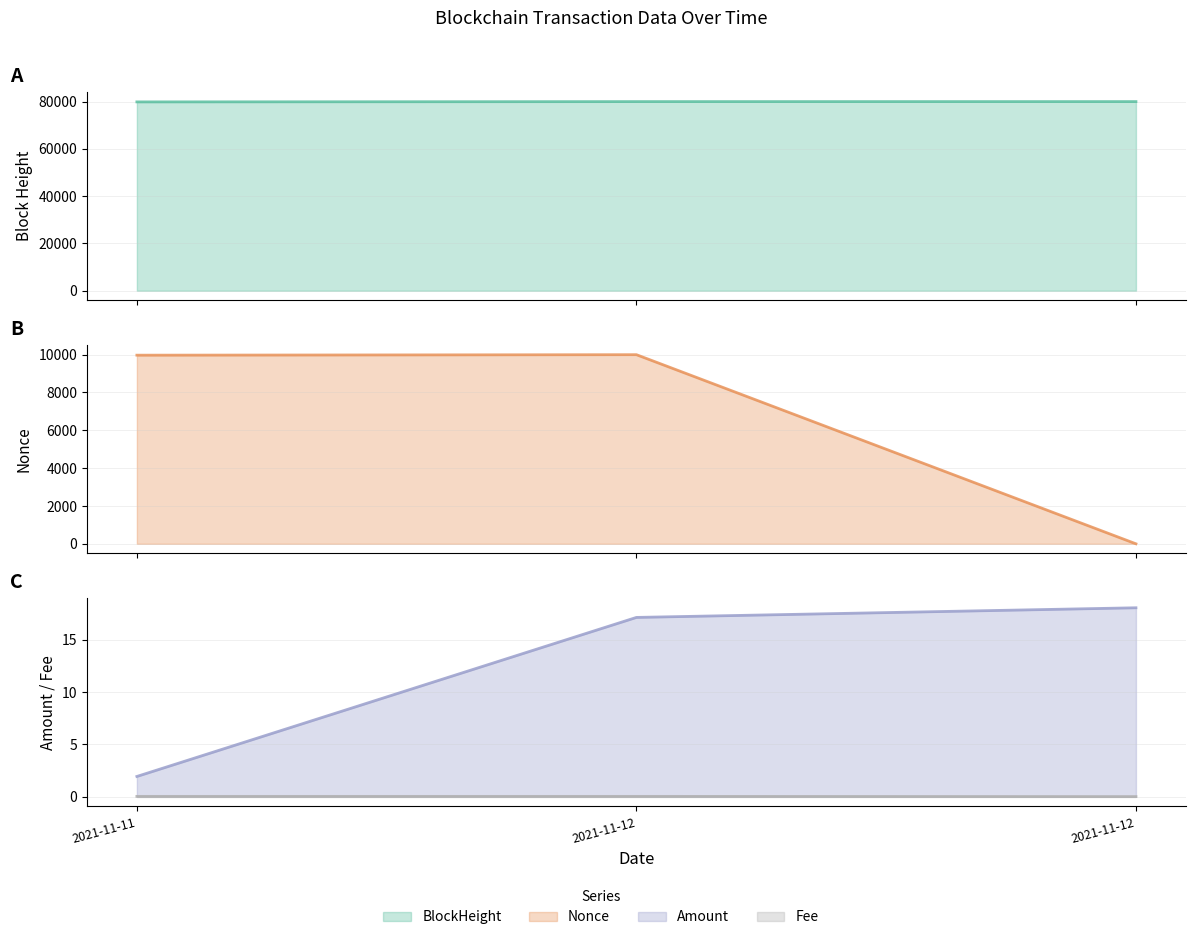

What is the total value across all series at 2021-11-12?

90023.2